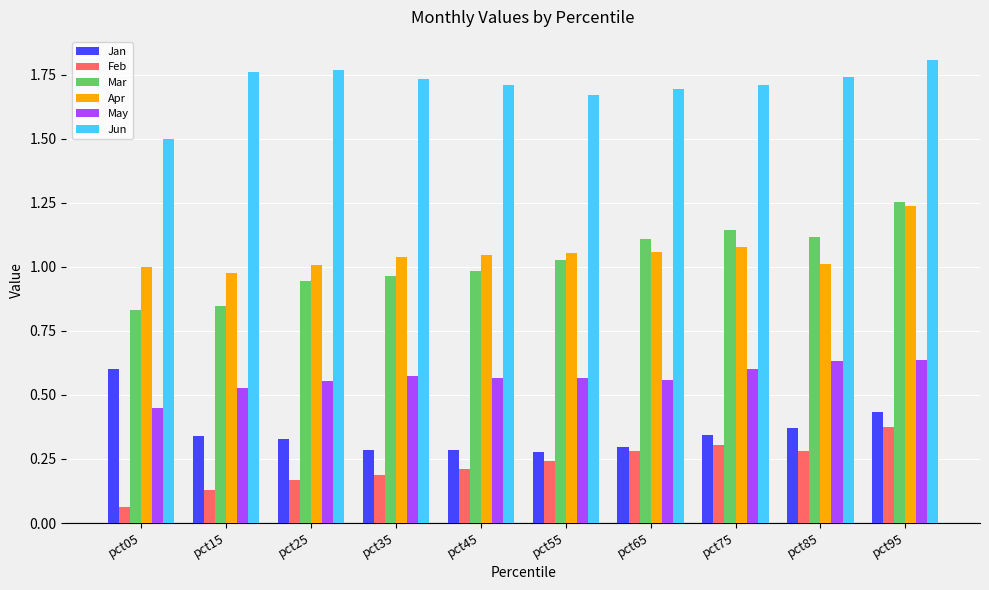

What is the total value across all series at pct85?

5.2